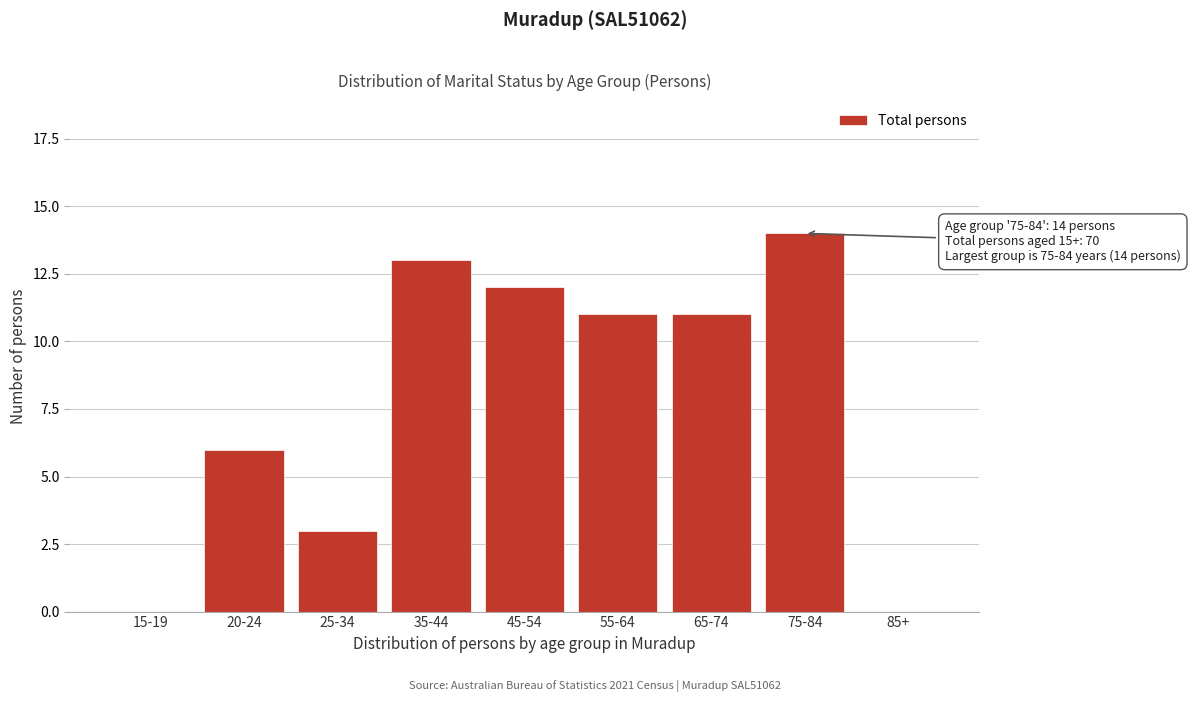

Reading right to left, extract all data points from this chart.

85+=0	75-84=14	65-74=11	55-64=11	45-54=12	35-44=13	25-34=3	20-24=6	15-19=0